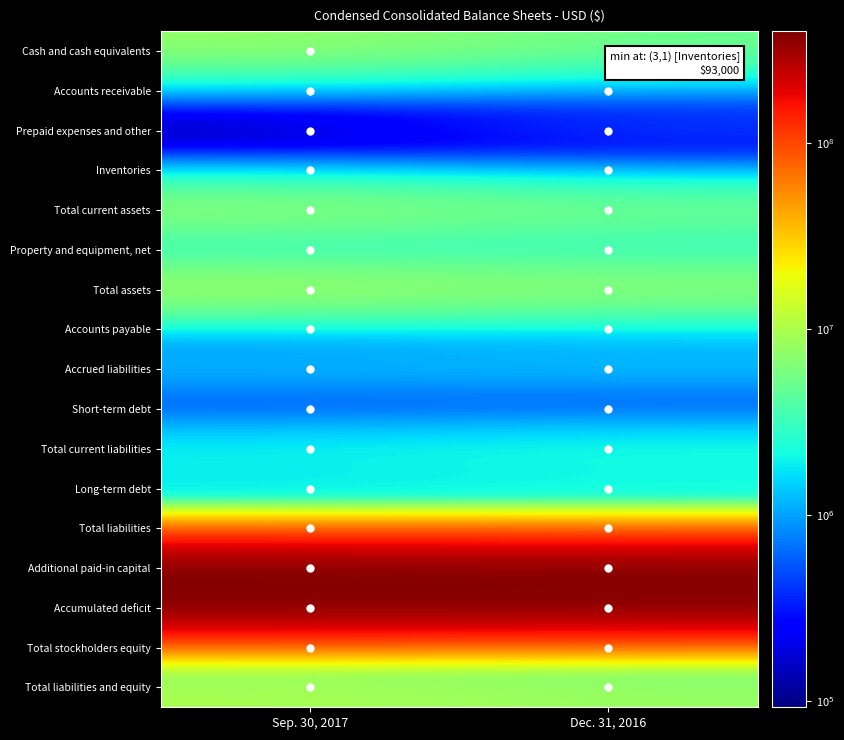

Reading left to right, transcribe all the data shown in this chart.

Cash and cash equivalents: Sep. 30, 2017=7752000	Dec. 31, 2016=5242000
Accounts receivable: Sep. 30, 2017=221000	Dec. 31, 2016=275000
Prepaid expenses and other: Sep. 30, 2017=175000	Dec. 31, 2016=498000
Inventories: Sep. 30, 2017=155000	Dec. 31, 2016=93000
Total current assets: Sep. 30, 2017=8303000	Dec. 31, 2016=6108000
Property and equipment, net: Sep. 30, 2017=1364000	Dec. 31, 2016=1911000
Total assets: Sep. 30, 2017=9678000	Dec. 31, 2016=8019000
Accounts payable: Sep. 30, 2017=514000	Dec. 31, 2016=881000
Accrued liabilities: Sep. 30, 2017=1430000	Dec. 31, 2016=1464000
Short-term debt: Sep. 30, 2017=191000	Dec. 31, 2016=182000
Total current liabilities: Sep. 30, 2017=2229000	Dec. 31, 2016=2561000
Long-term debt: Sep. 30, 2017=1528000	Dec. 31, 2016=1667000
Total liabilities: Sep. 30, 2017=3757000	Dec. 31, 2016=4257000
Additional paid-in capital: Sep. 30, 2017=398959000	Dec. 31, 2016=389266000
Accumulated deficit: Sep. 30, 2017=393098000	Dec. 31, 2016=385556000
Total stockholders equity: Sep. 30, 2017=5921000	Dec. 31, 2016=3762000
Total liabilities and equity: Sep. 30, 2017=9678000	Dec. 31, 2016=8019000